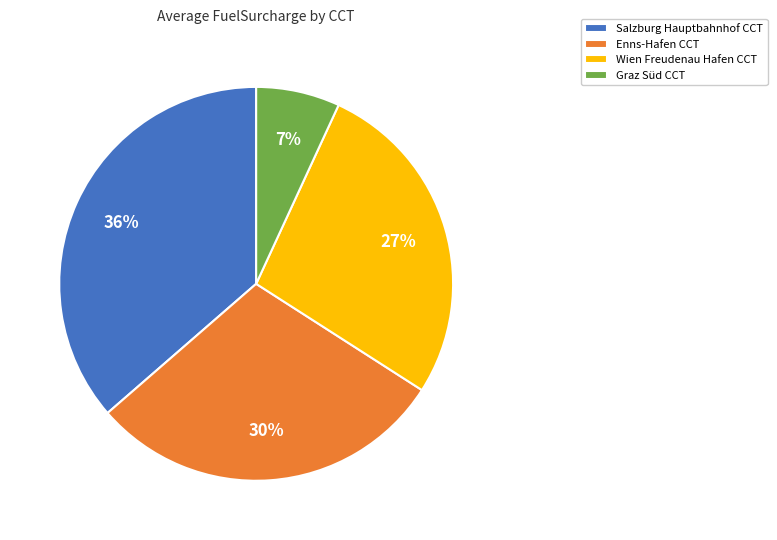

Is there any slice that represents more than half of the pie?

No